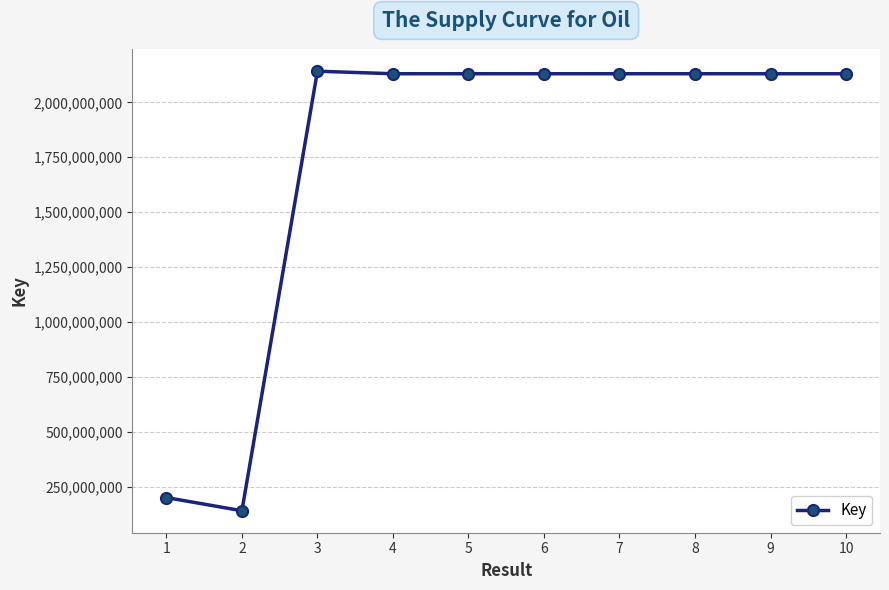

What is the change in value from 9 to 10?

-665